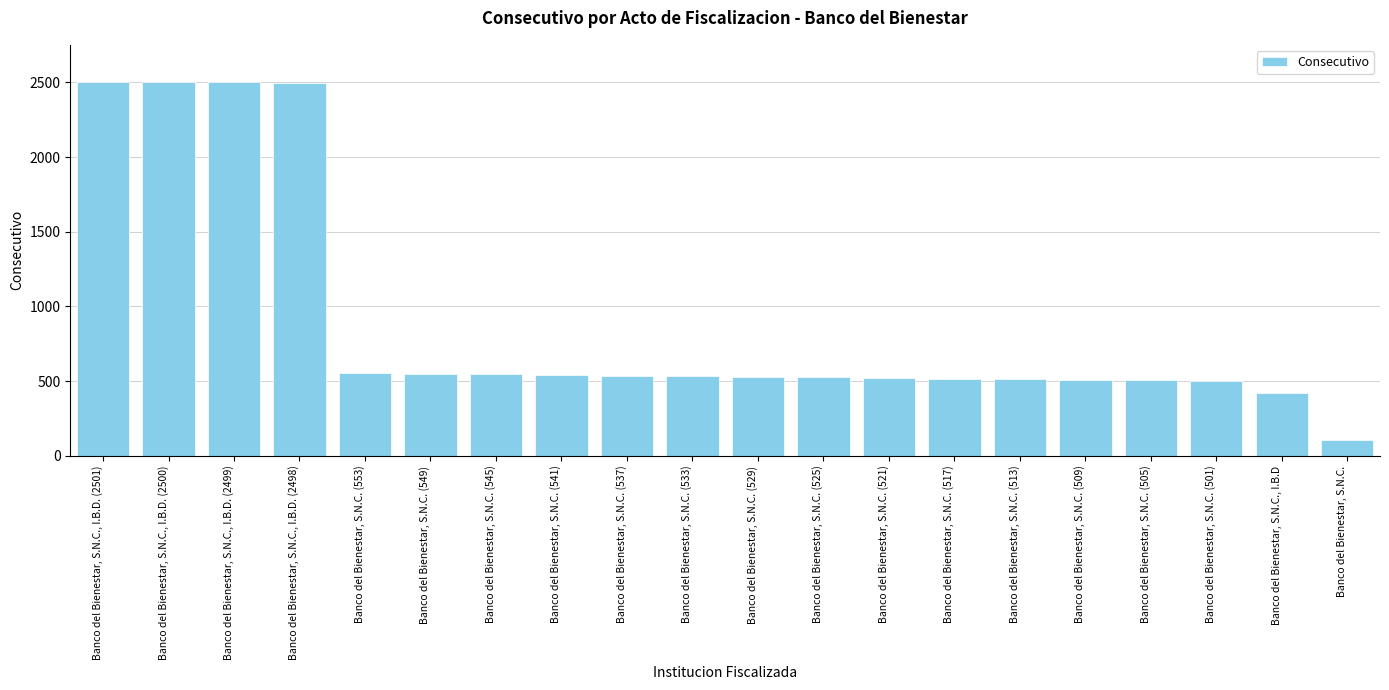

What is the sum of all values?

17900